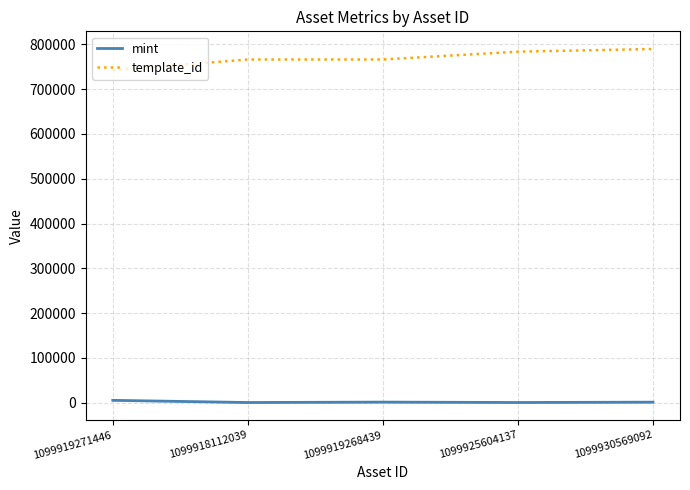

True or false: template_id and mint intersect in this chart.

False